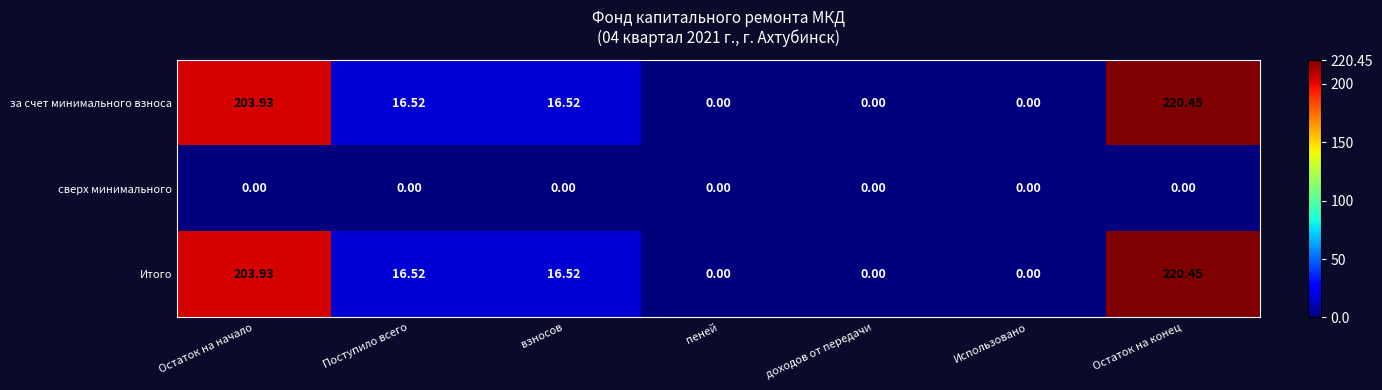

At which label does за счет минимального взноса first exceed 16?

Остаток на начало